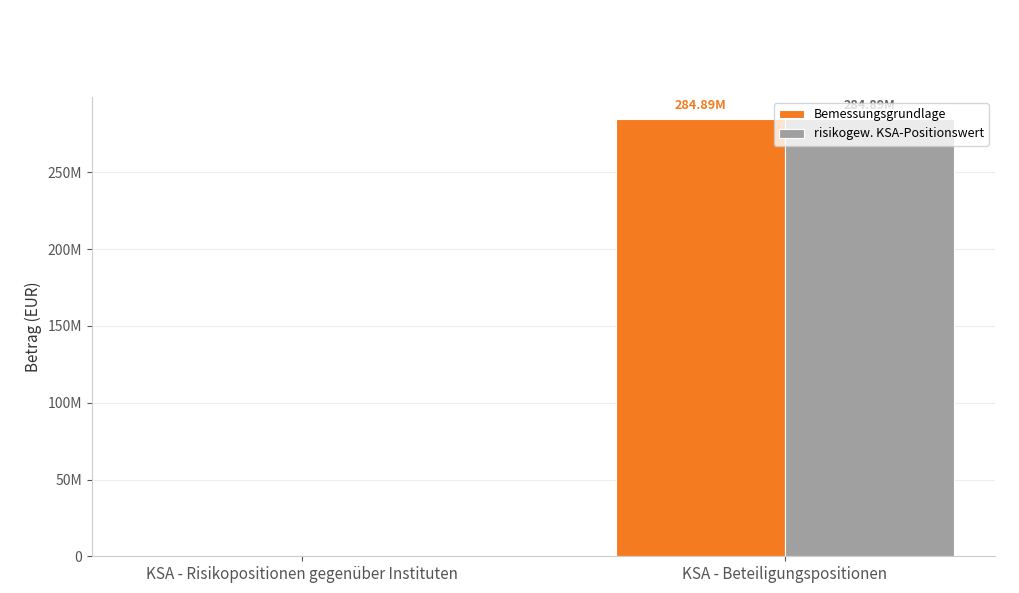

Are the bars grouped side by side (vs. stacked)?

Yes